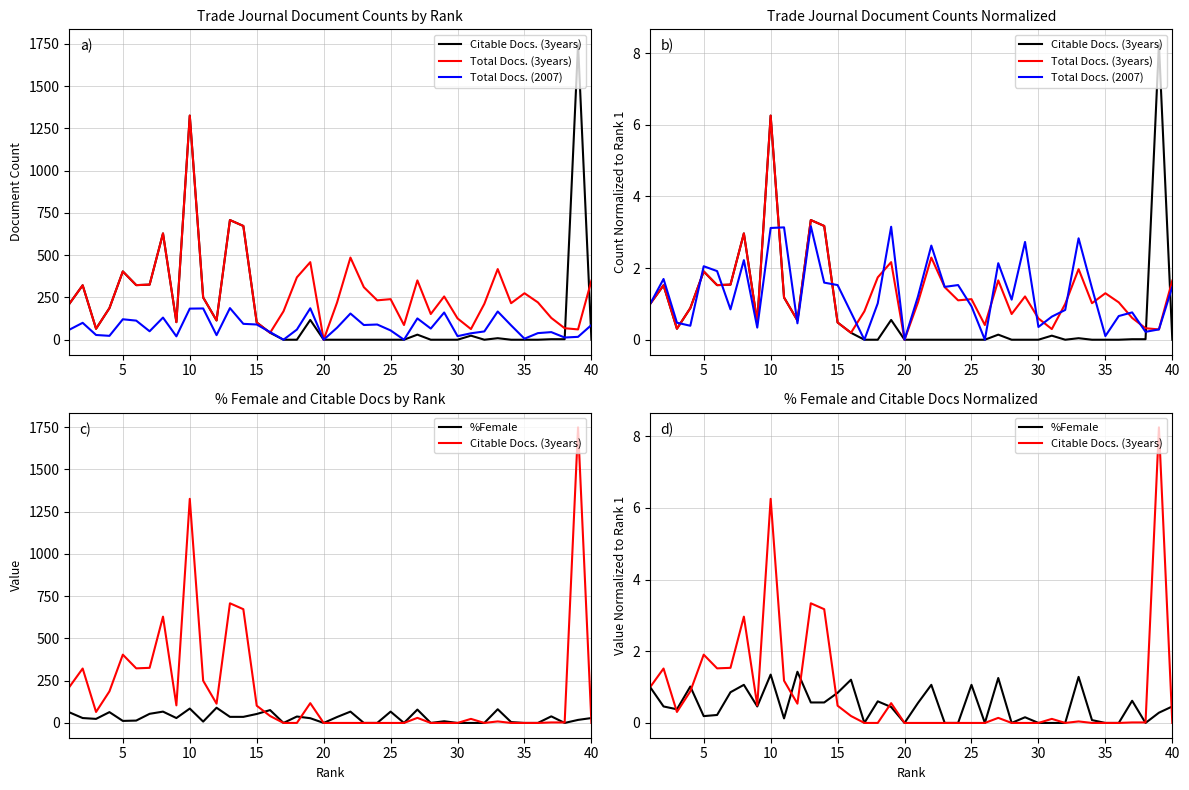

Reading left to right, extract all data points from this chart.

Citable Docs. (3years): 1.0	1.5	0.3	0.9	1.9	1.5	1.5	3.0	0.5	6.3	1.2	0.5	3.3	3.2	0.5	0.2	0.0	0.0	0.6	0.0	0.0	0.0	0.0	0.0	0.0	0.0	0.1	0.0	0.0	0.0	0.1	0.0	0.0	0.0	0.0	0.0	0.0	0.0	8.2	0.0
Total Docs. (3years): 1.0	1.5	0.3	0.9	1.9	1.5	1.5	3.0	0.5	6.3	1.2	0.5	3.3	3.2	0.5	0.2	0.8	1.7	2.2	0.0	1.0	2.3	1.5	1.1	1.1	0.4	1.7	0.7	1.2	0.6	0.3	1.0	2.0	1.0	1.3	1.0	0.6	0.3	0.3	1.7
Total Docs. (2007): 1.0	1.7	0.5	0.4	2.1	1.9	0.8	2.2	0.3	3.1	3.1	0.5	3.2	1.6	1.5	0.8	0.0	1.0	3.2	0.0	1.2	2.6	1.5	1.5	0.9	0.0	2.1	1.1	2.7	0.4	0.6	0.8	2.8	1.4	0.1	0.7	0.8	0.2	0.3	1.5
%Female: 1.0	0.5	0.4	1.0	0.2	0.2	0.9	1.1	0.5	1.3	0.1	1.4	0.6	0.6	0.8	1.2	0.0	0.6	0.4	0.0	0.6	1.1	0.0	0.0	1.1	0.0	1.3	0.0	0.2	0.0	0.0	0.0	1.3	0.1	0.0	0.0	0.6	0.0	0.3	0.5